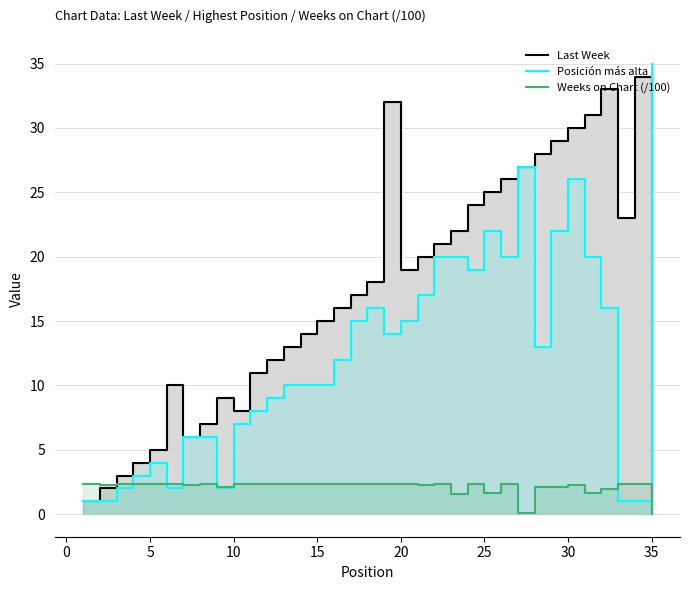

Does the chart have visible grid lines?

Yes